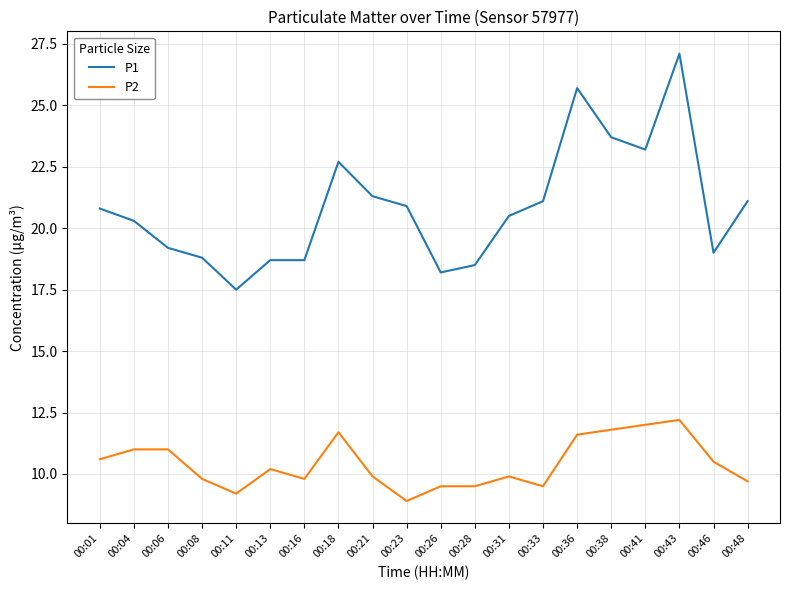

Which series has the largest total across all categories?

P1